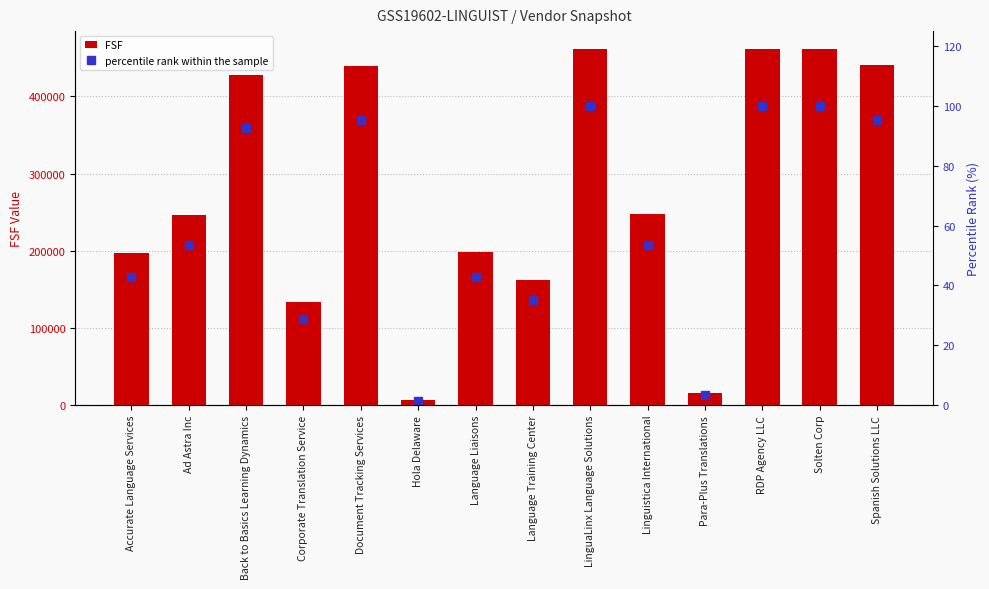

True or false: FSF has a value of 427441.0 at Back to Basics Learning Dynamics.

True